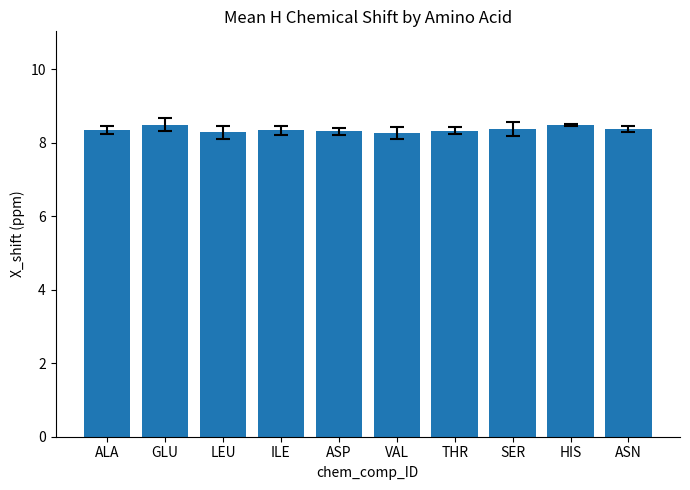

What is the greatest value displayed?

8.5